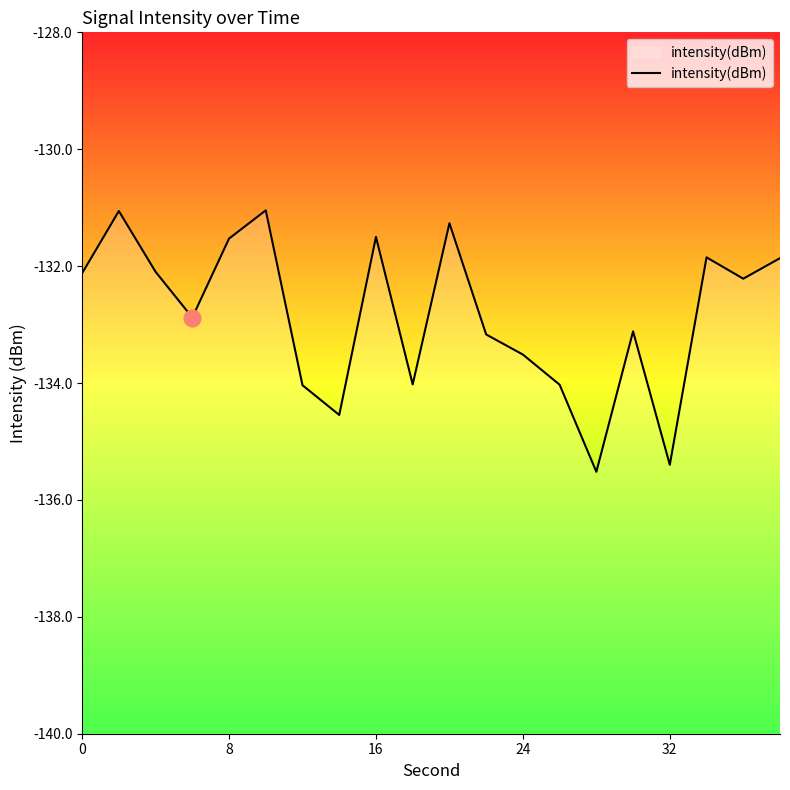

What is the greatest value displayed?

-131.0